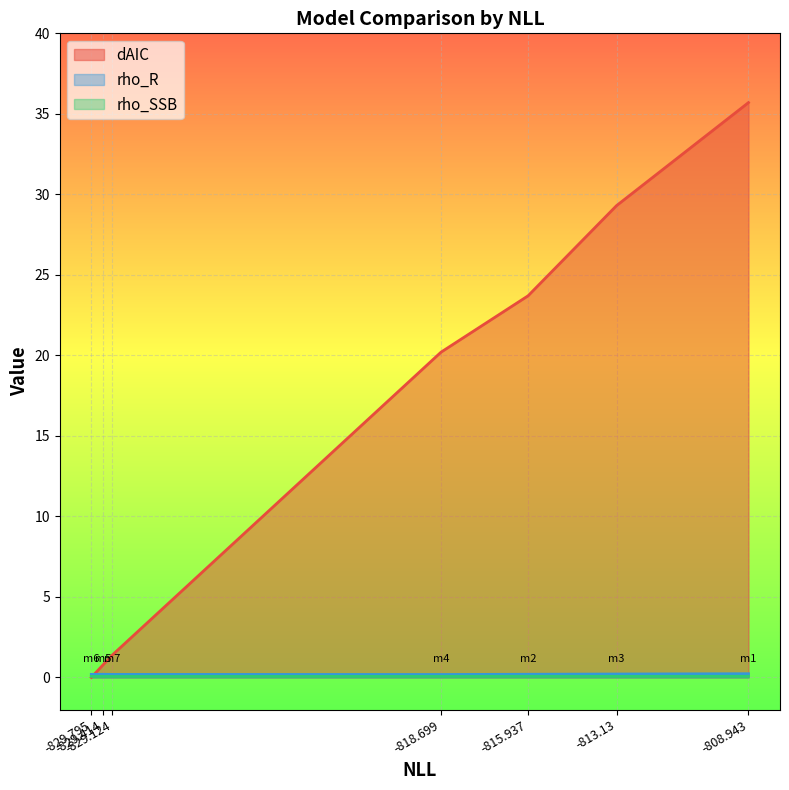

At which label does rho_R reach its peak?

-808.943